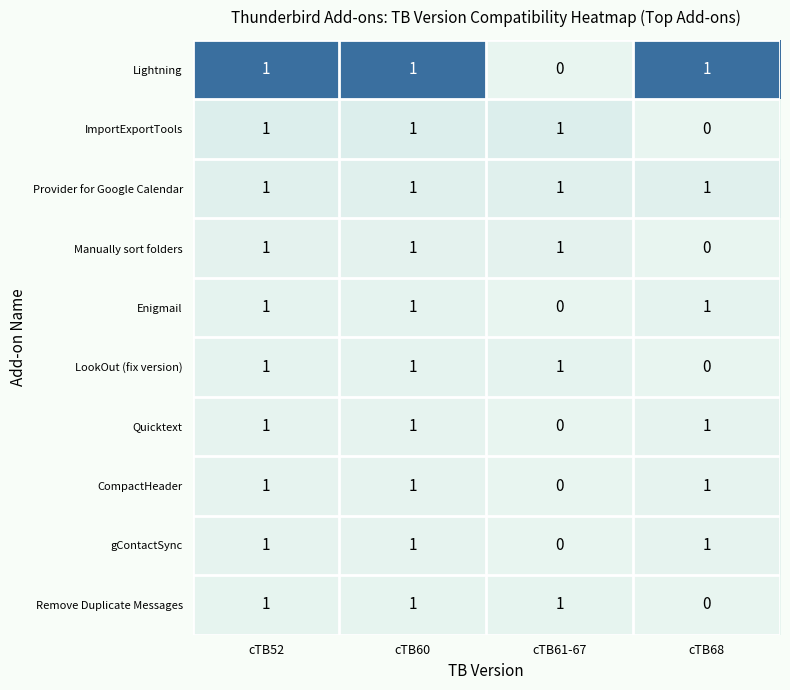

At which label does Manually sort folders reach its minimum?

cTB68